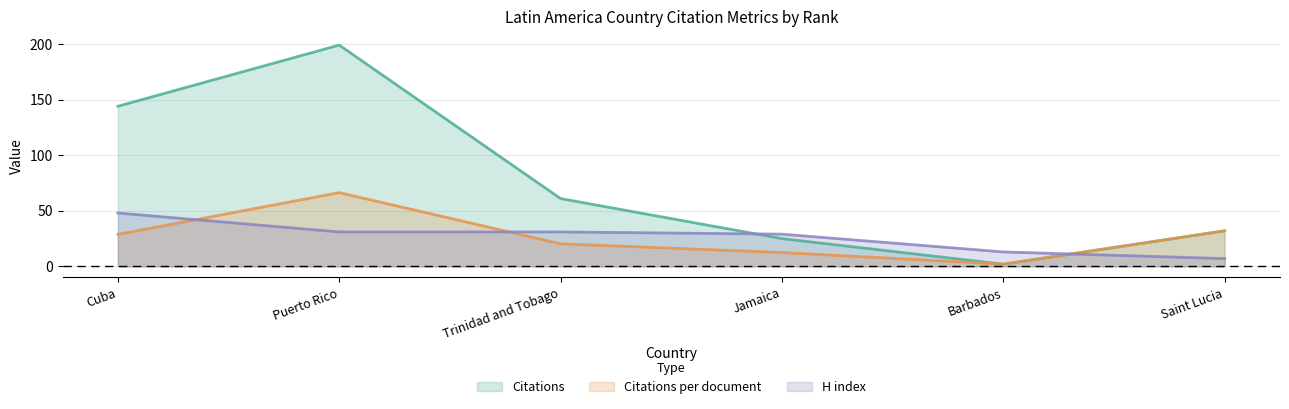

What are all the series names shown in the legend?

Citations, Citations per document, H index